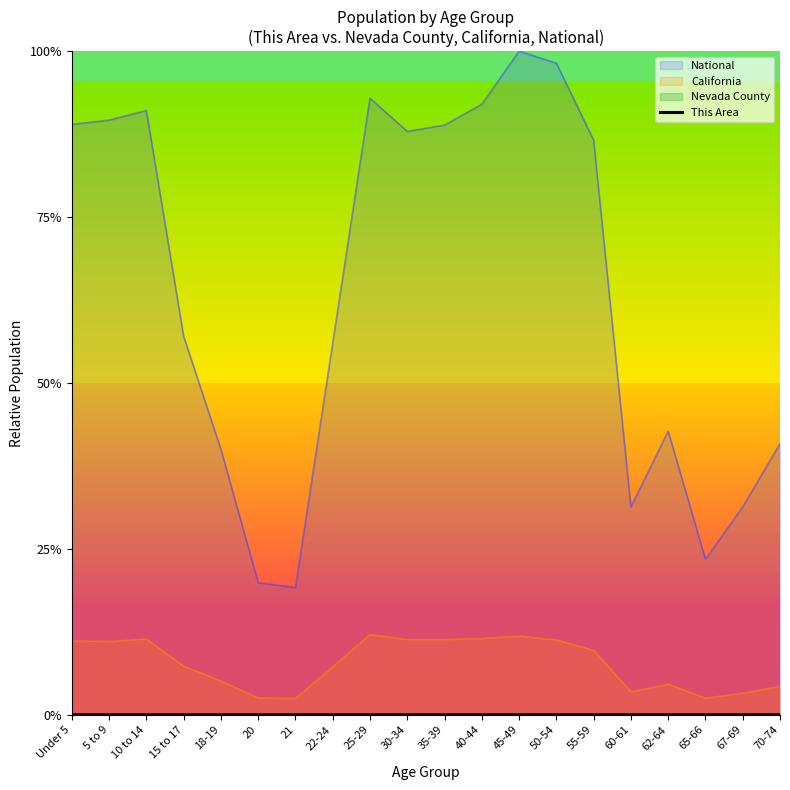

What position from the left is 50-54?

14